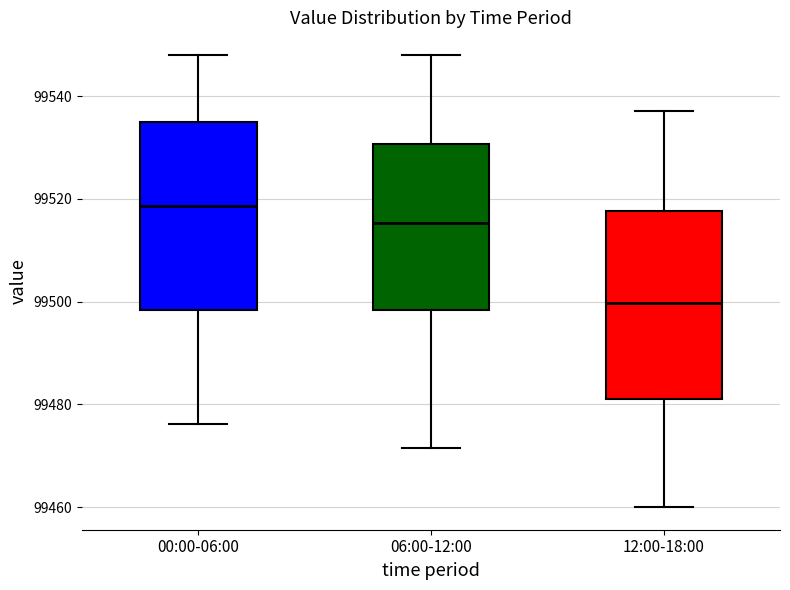

Where does the median line of the box for 06:00-12:00 sit on the y-axis? The values are not printed on the chart, so give them approximately, as read against the axis.

99516